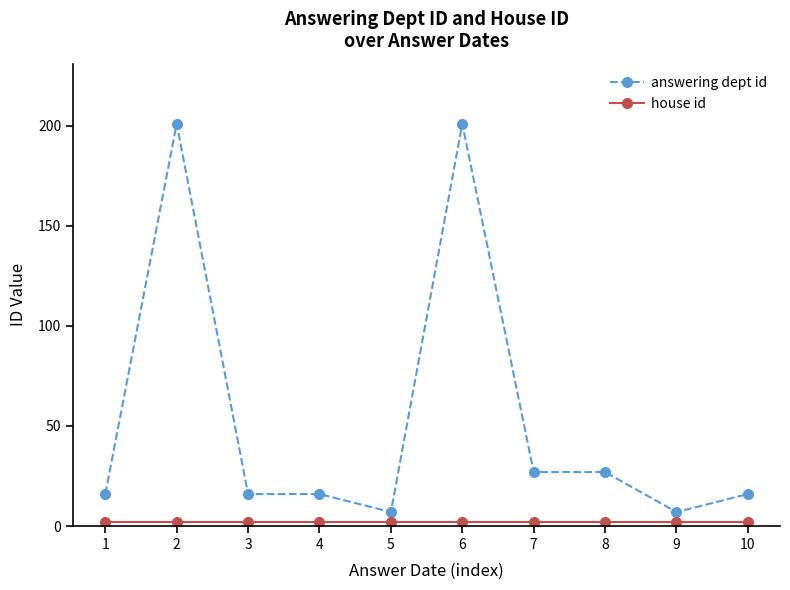

The answering dept id series shows 201 at 6. True or false?

True